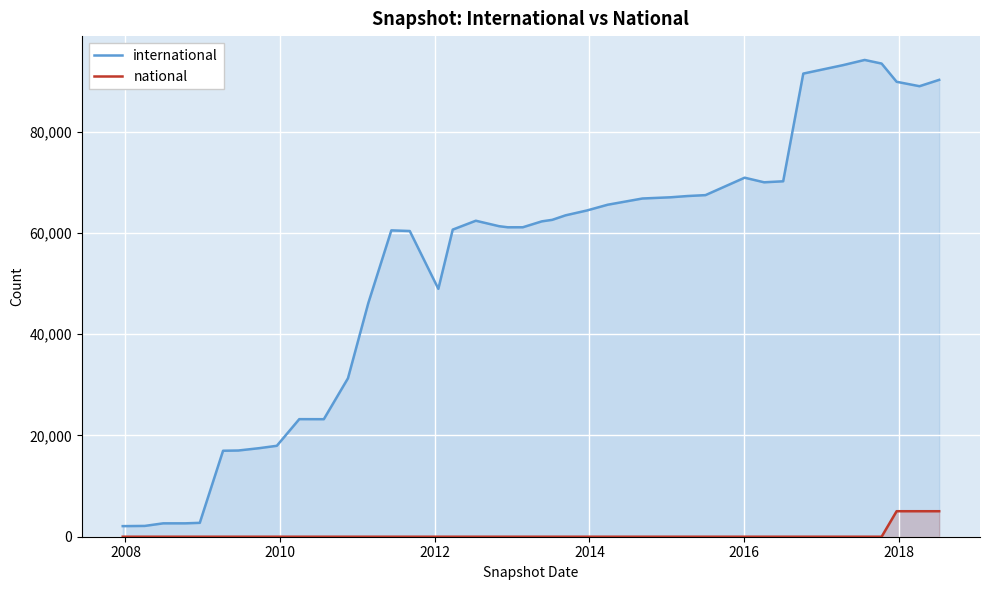

Which series has the largest total across all categories?

international